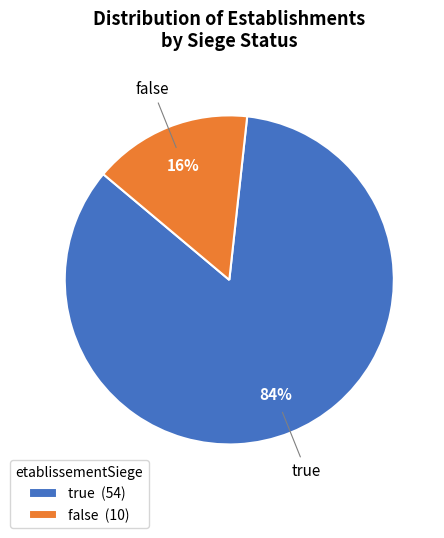

Between true and false, which is larger?

true